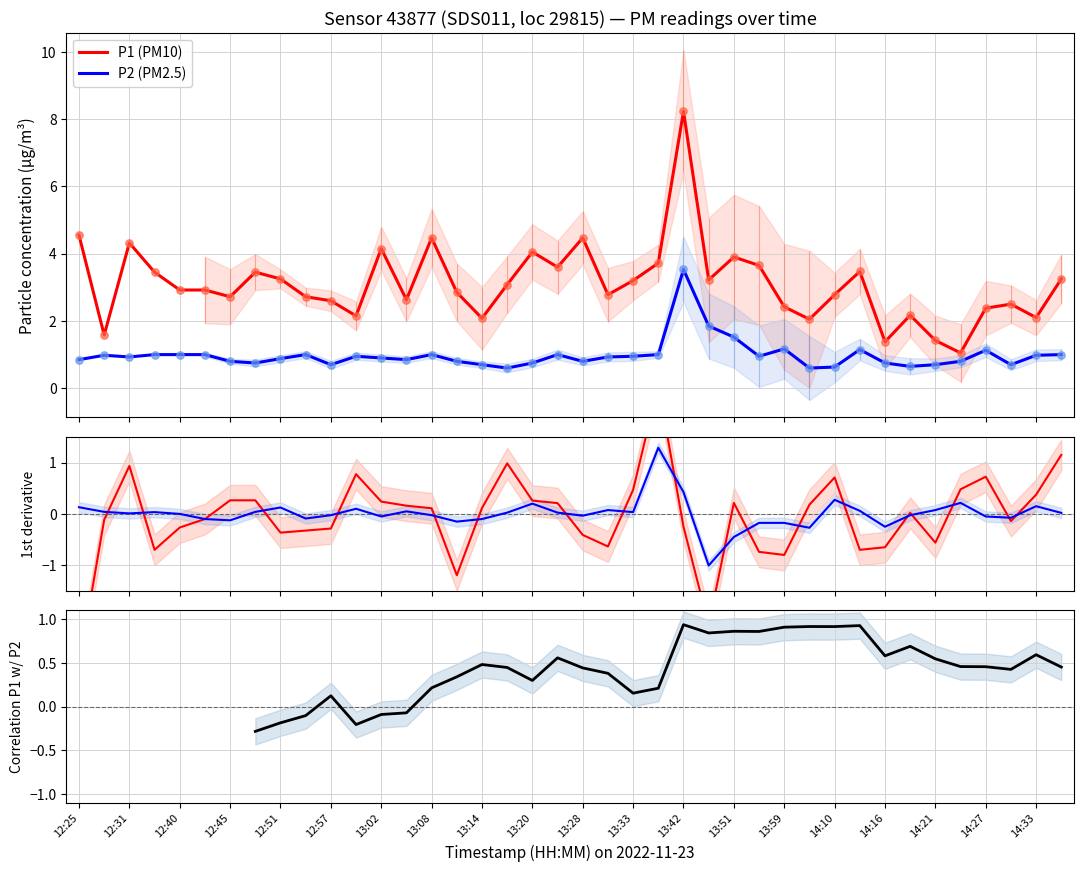

Is the value of P2 at 13:53 greater than the value of P1 at 14:24?

No